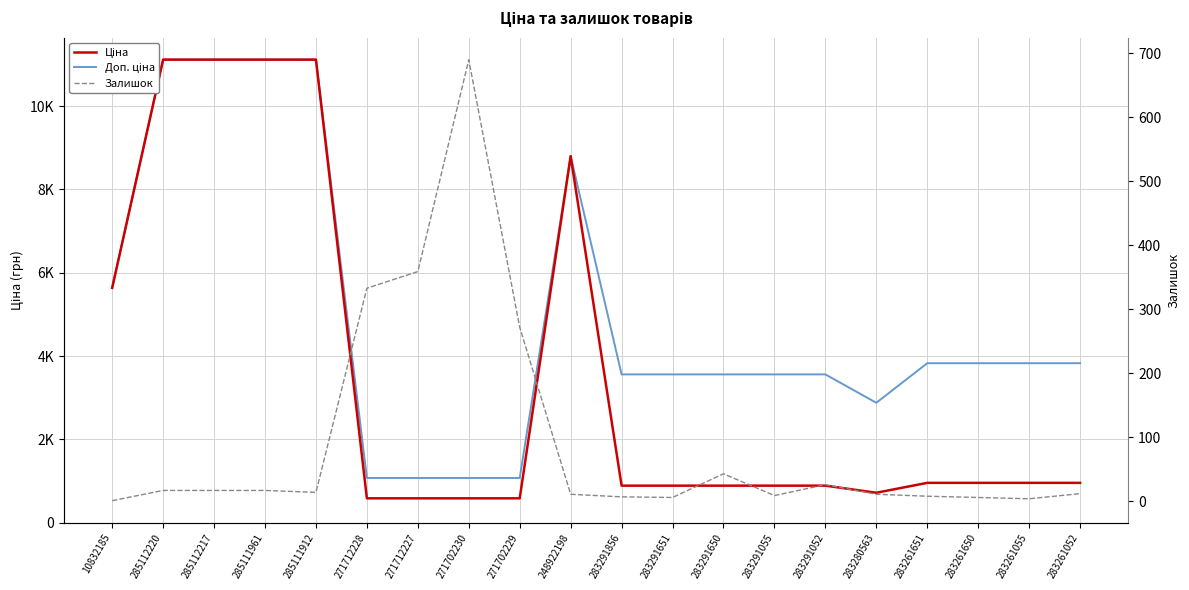

Which category has the highest value in the Залишок series?

271702230